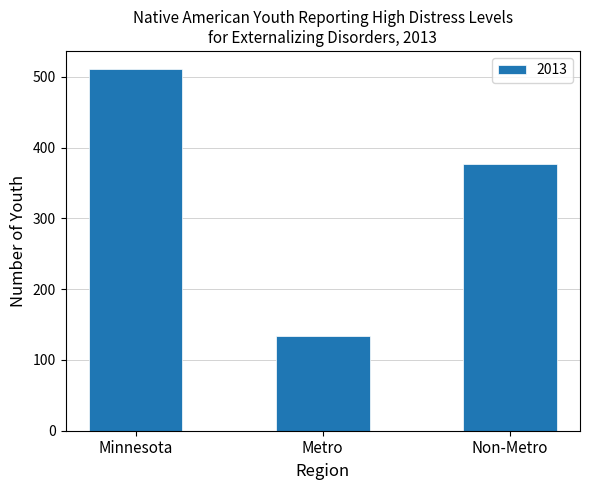

Which category has the highest value across all series?

Minnesota